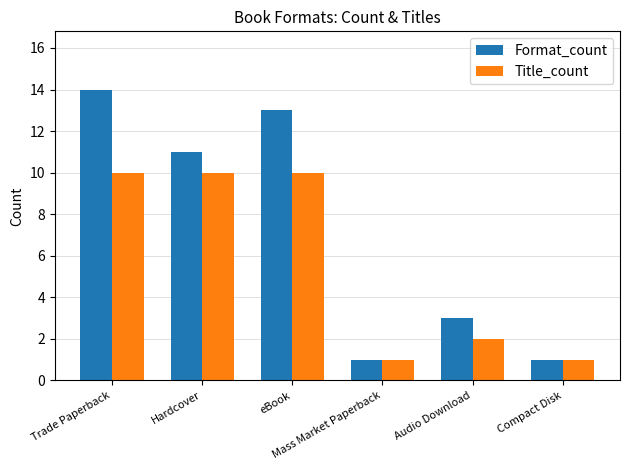

Are the bars horizontal?

No